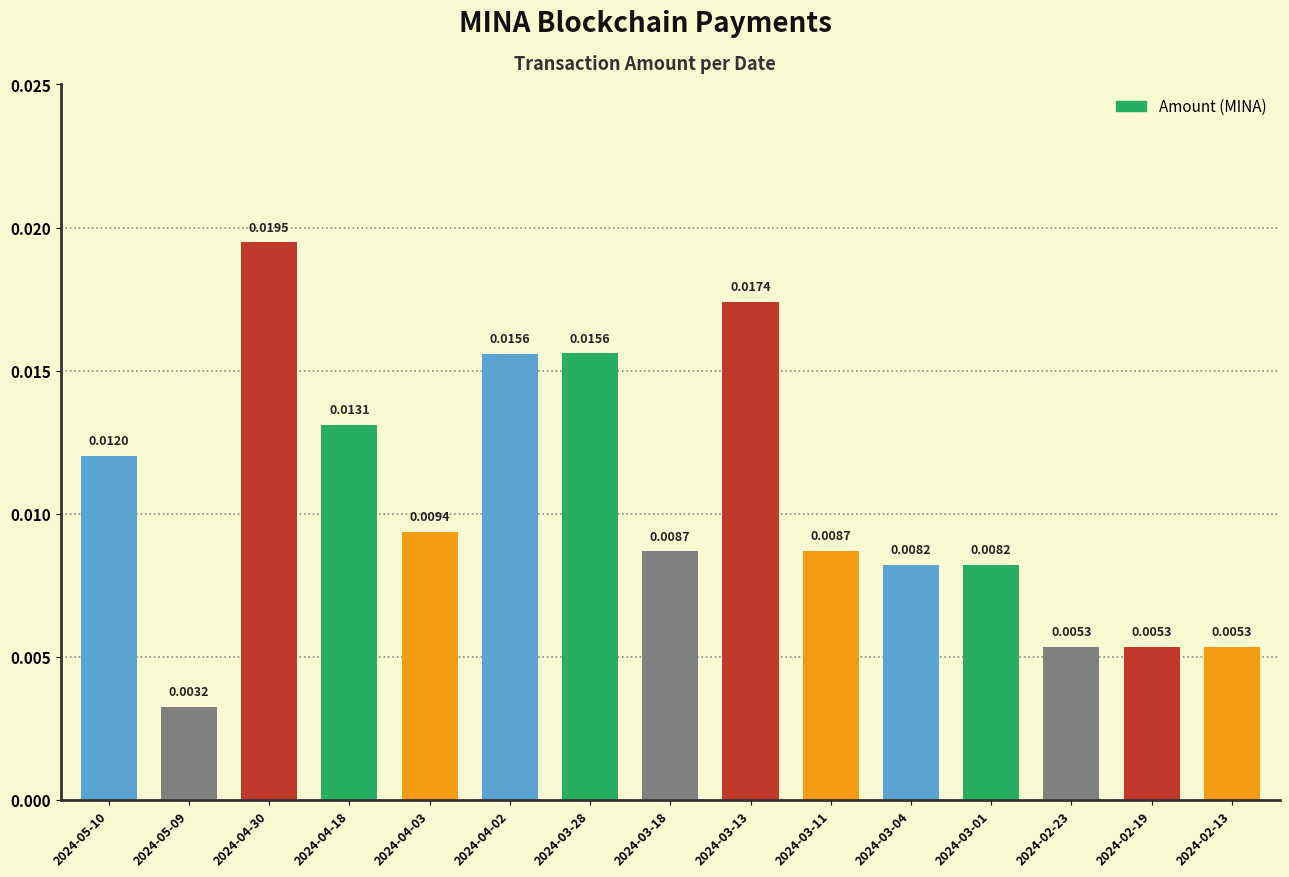

Which has a higher value, 2024-04-30 or 2024-02-19?

2024-04-30